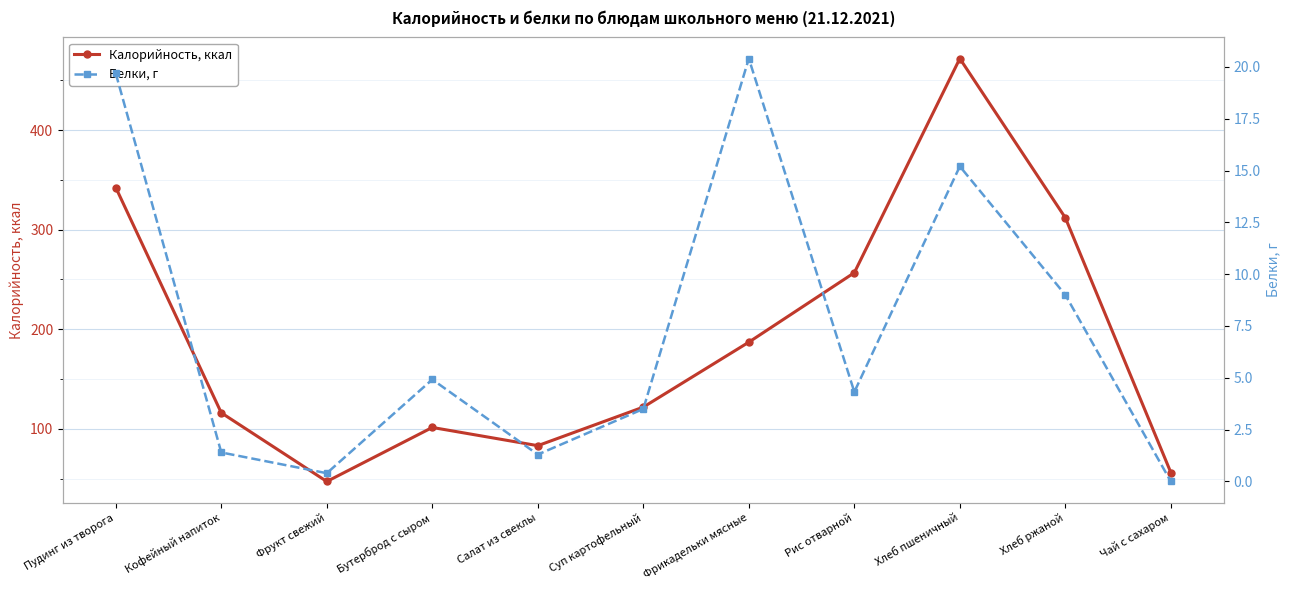

What is the maximum value shown in the chart?

472.0